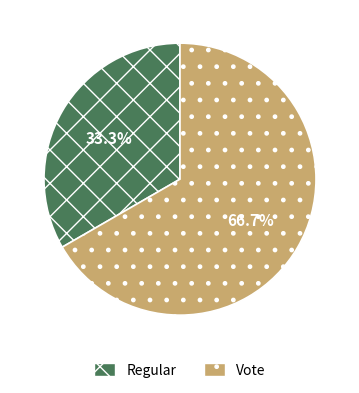

True or false: Regular accounts for 46% of the total.

False